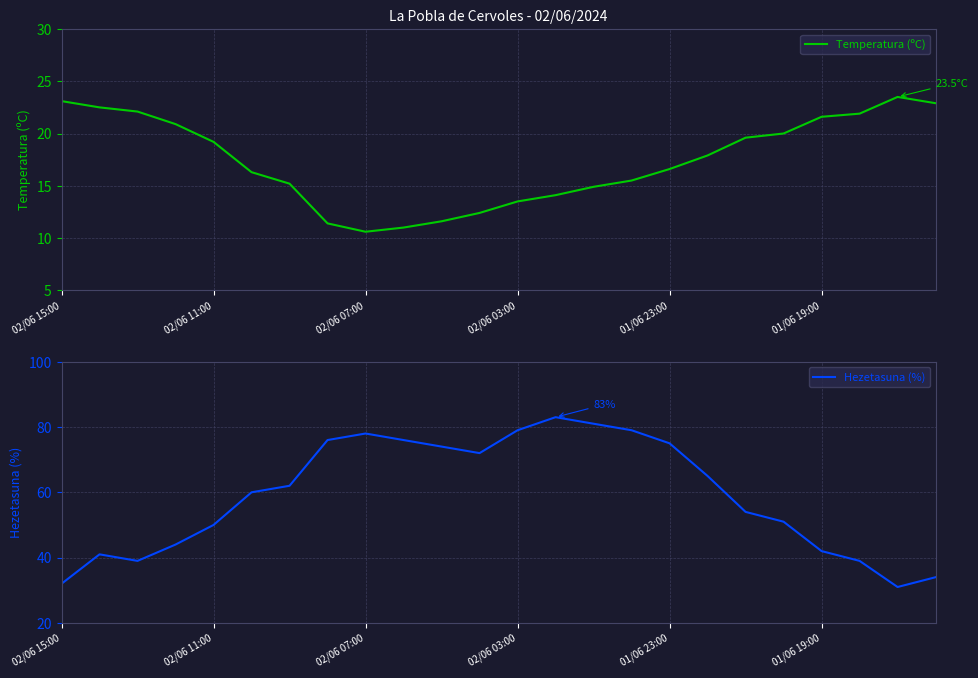

What is the lowest value of the Temperatura (ºC) series?

10.6